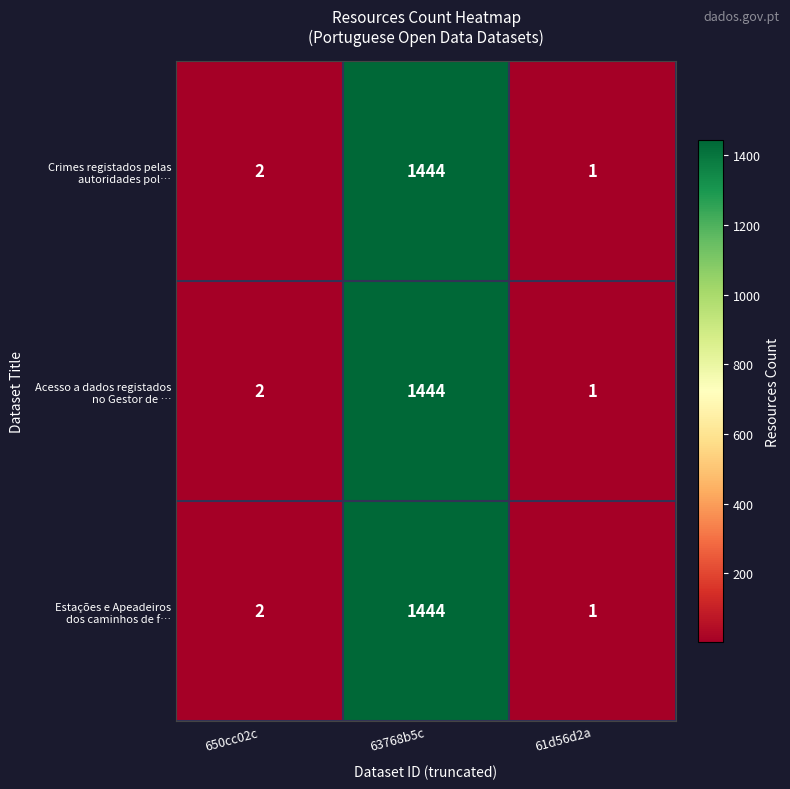

Which label corresponds to the smallest value in the chart?

61d56d2a